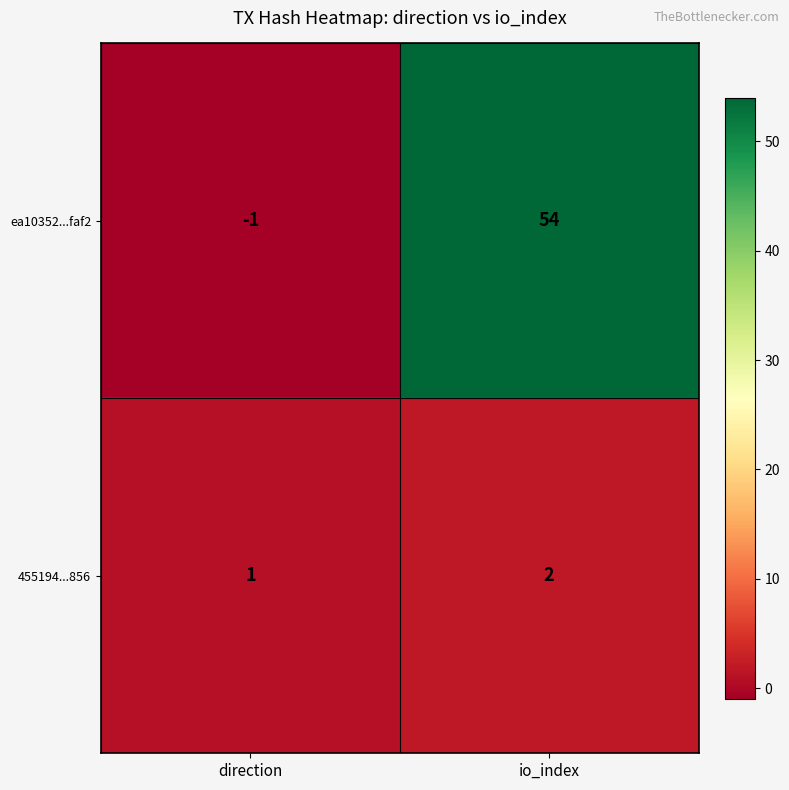

What is the sum of the ea10352...faf2 values at io_index and direction?

53